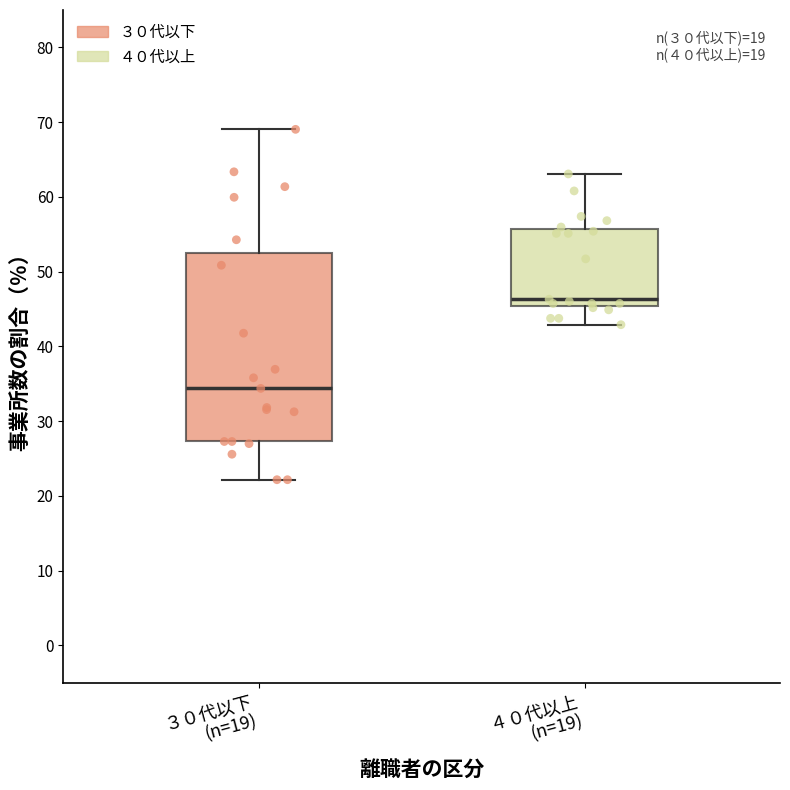

Reading left to right, transcribe this box plot: for each box, give where its median line is, the range the box spans, and where its two whiskers end, as read against the y-axis. The values are not printed on the chart, so give them approximately, as read against the axis.

３０代以下 (n=19): median 34, box 27 to 53, whiskers 22 to 69
４０代以上 (n=19): median 46, box 45 to 56, whiskers 43 to 63